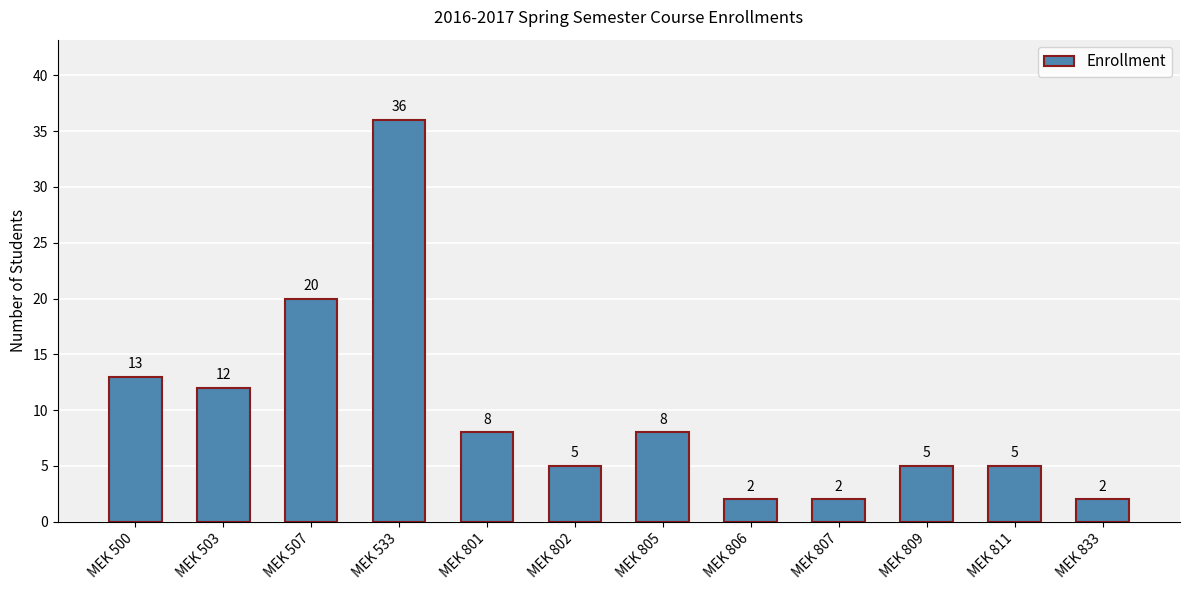

What is the difference between the values at MEK 833 and MEK 811?

3